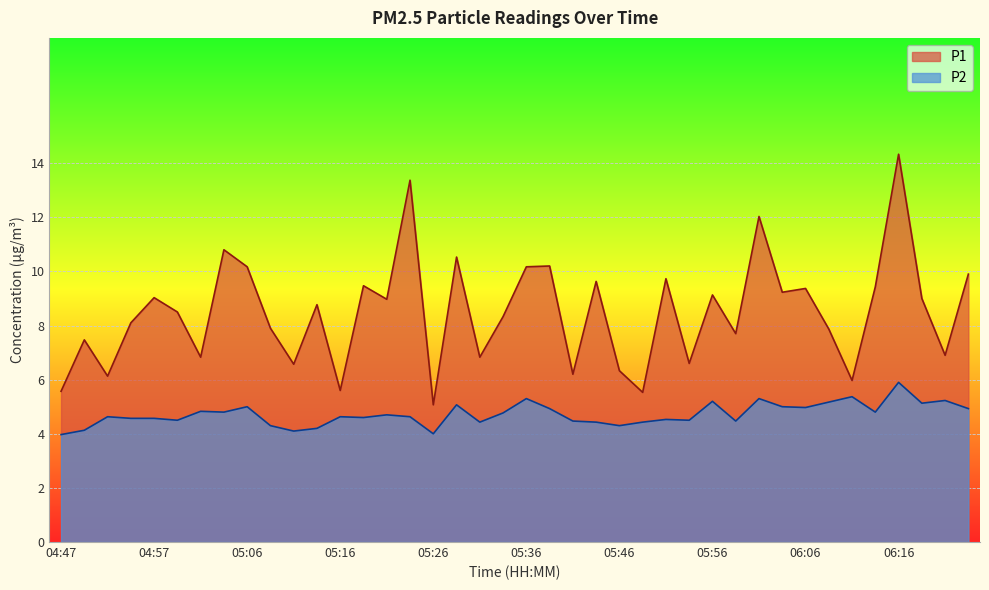

How many distinct data groups are displayed?

2